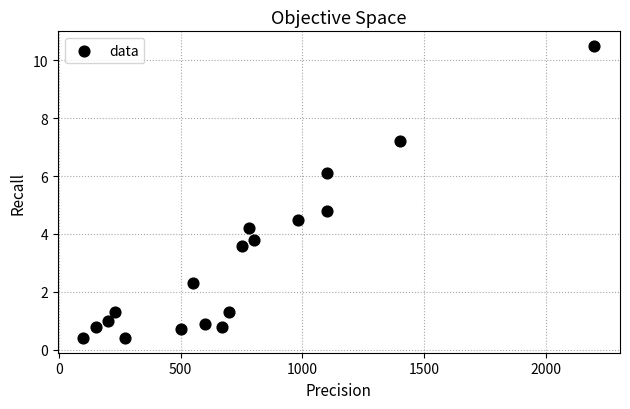

What is the range of X values (max minus min)?

2100.0